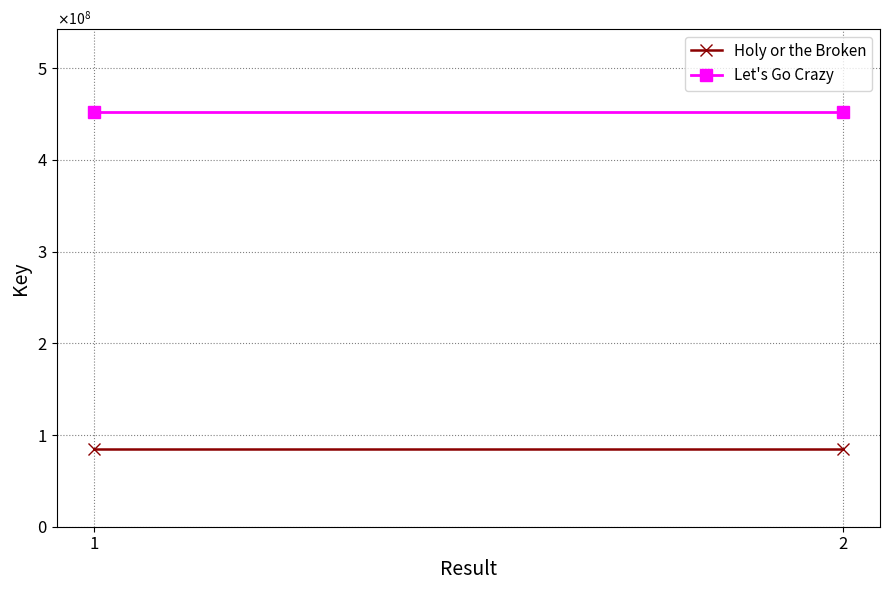

What is the sum of the Let's Go Crazy values at 2 and 1?

904531498